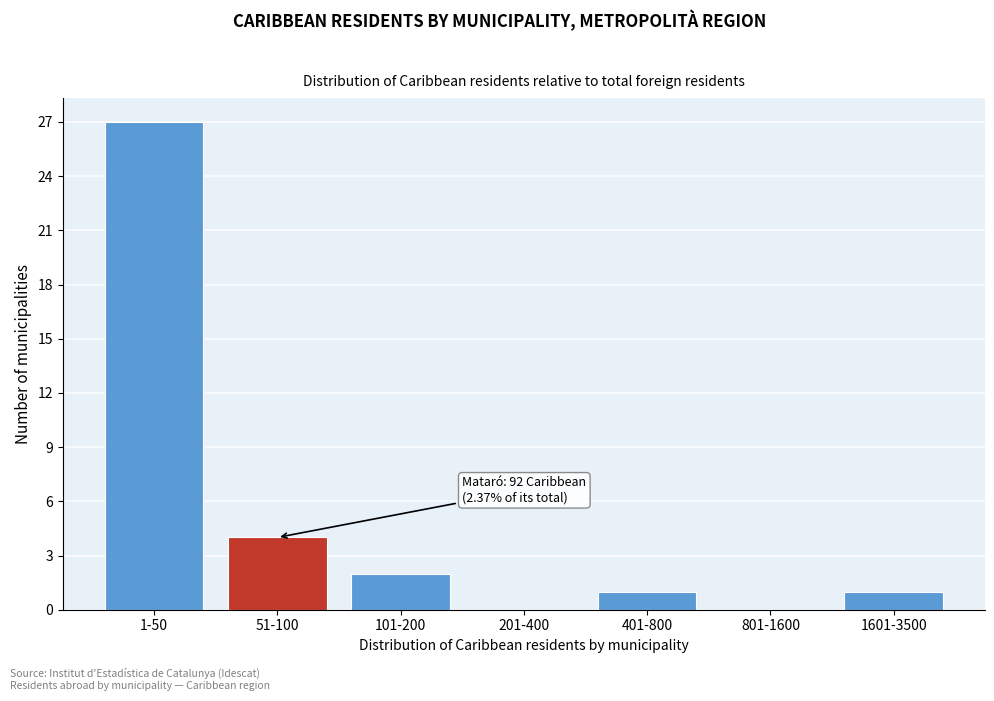

Reading left to right, transcribe all the data shown in this chart.

1-50=27	51-100=4	101-200=2	201-400=0	401-800=1	801-1600=0	1601-3500=1